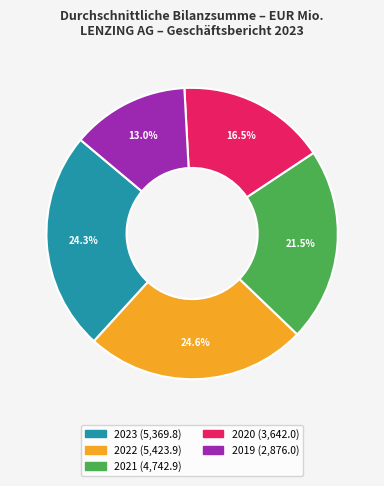

The 2020 slice represents 27% of the pie. True or false?

False